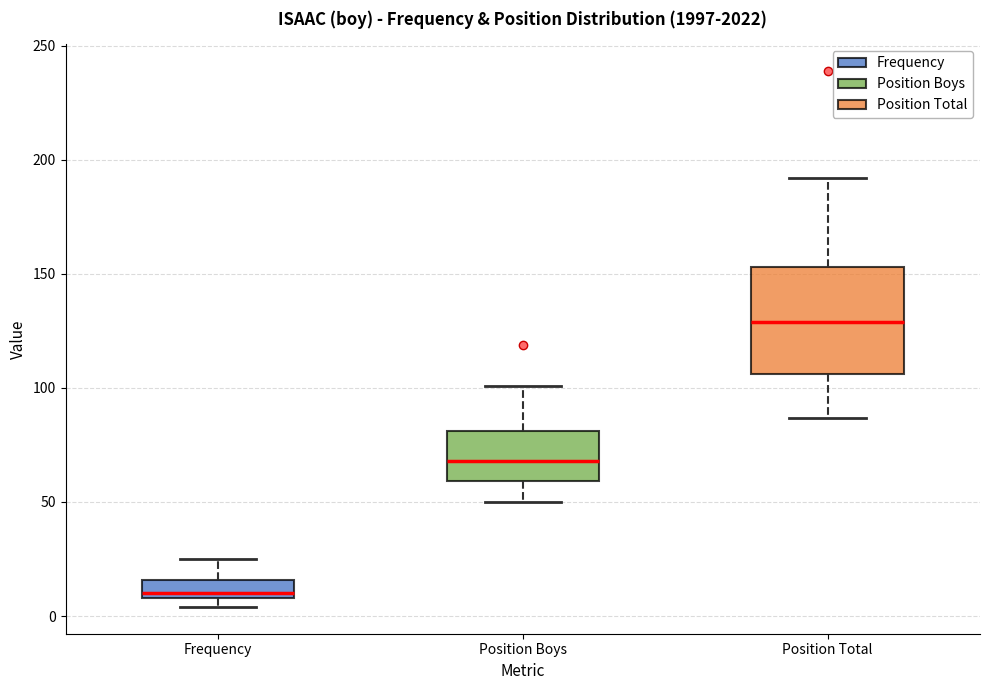

Reading left to right, read every box against the y-axis: the position of its median line, the range the box covers, and the ends of its whiskers. The values are not printed on the chart, so give them approximately, as read against the axis.

Frequency: median 10 (just above the box's lower edge), box 10 to 15, whiskers 5 to 25
Position Boys: median 70, box 60 to 80, whiskers 50 to 100
Position Total: median 130, box 105 to 155, whiskers 85 to 190